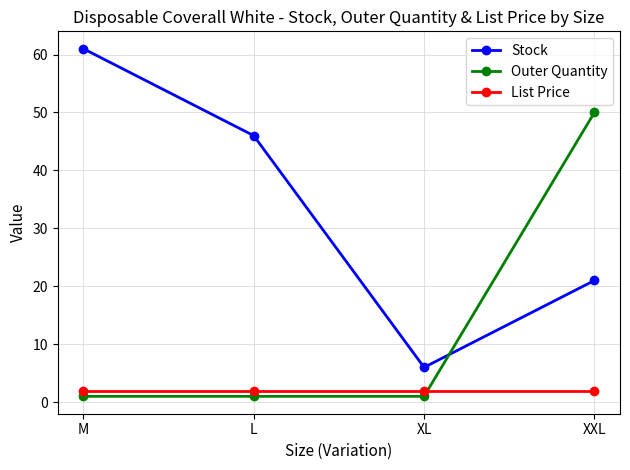

What is the greatest value displayed?

61.0